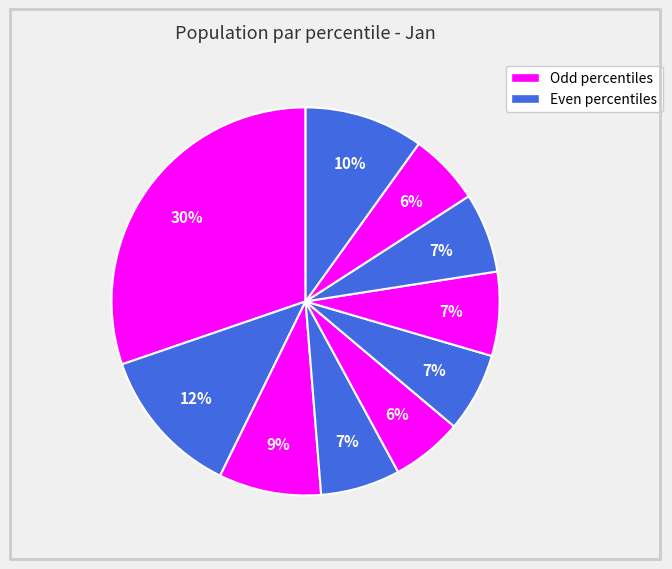

How many slices are in this pie chart?

10